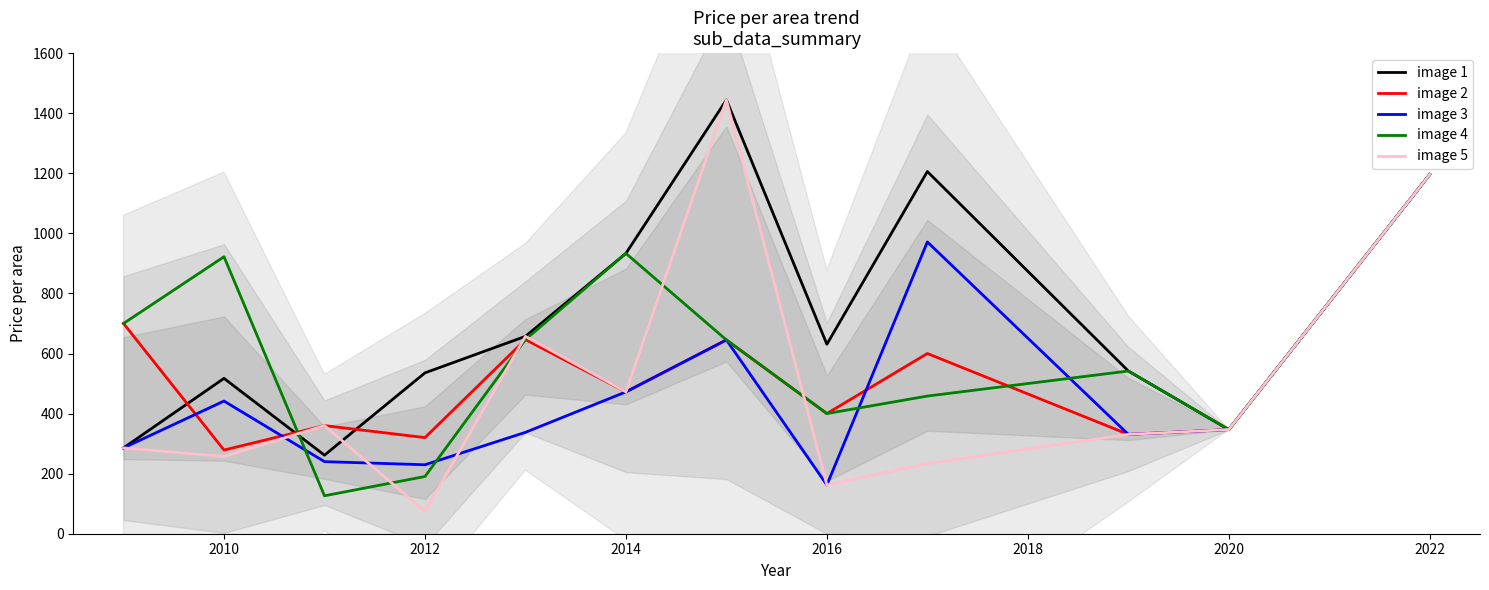

At which label is image 1 closest to 852?

2014